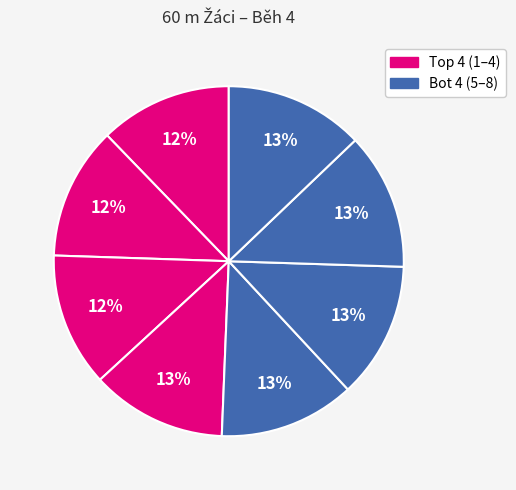

Count the number of slices in the pie.

8